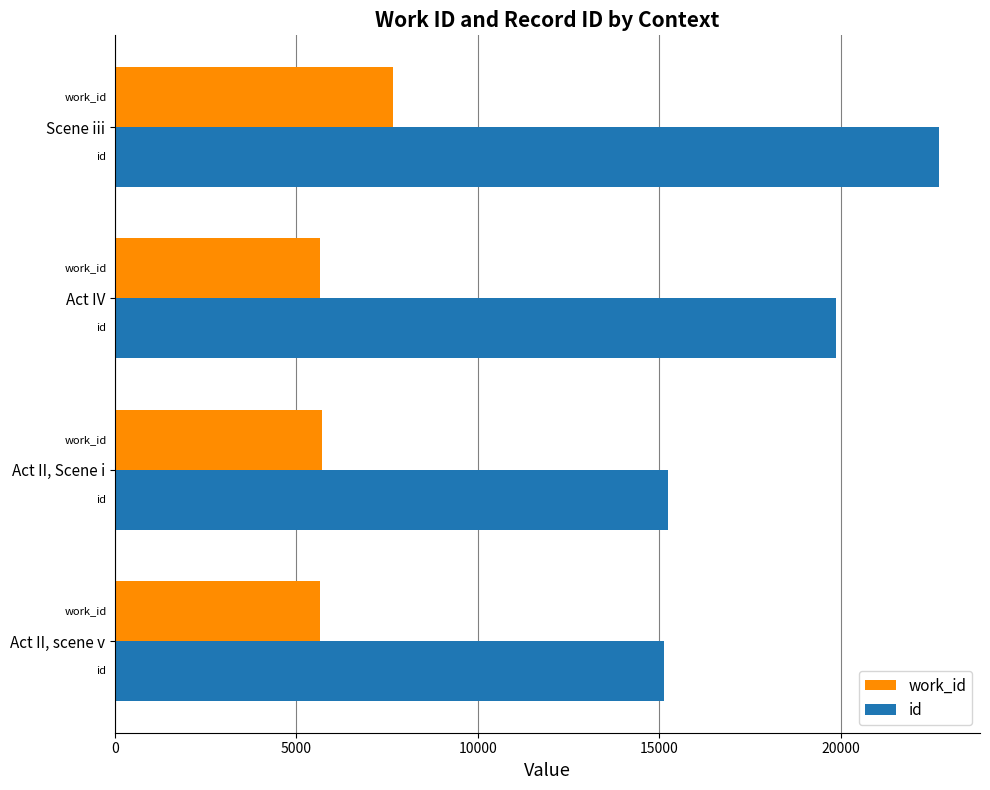

At which category is the sum across all series the highest?

Scene iii